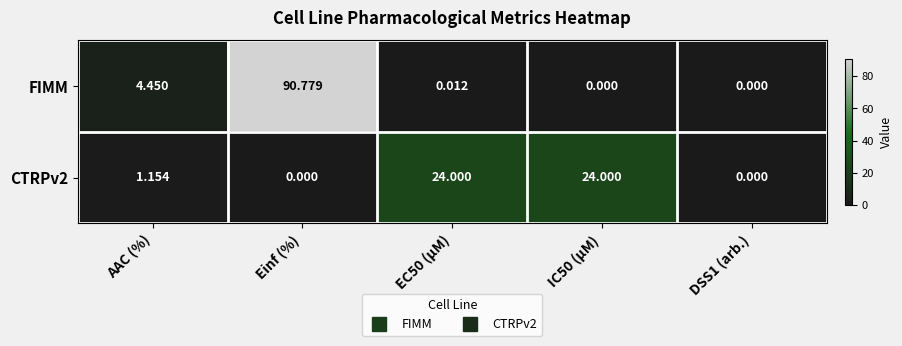

Which series changed the most between AAC (%) and DSS1 (arb.)?

FIMM